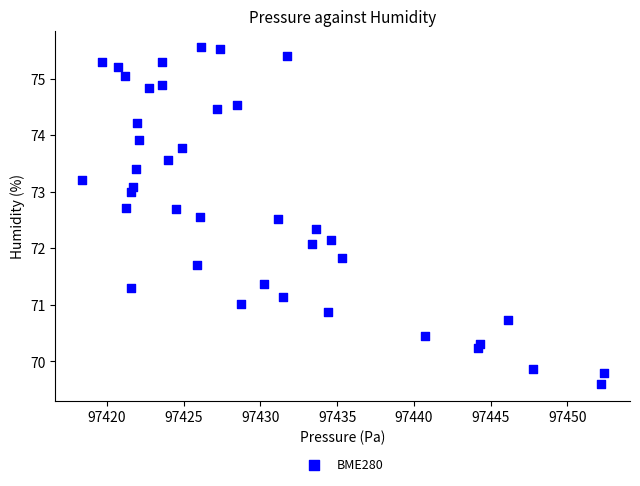

What Y value in the scatter plot is closest to 72?

72.1